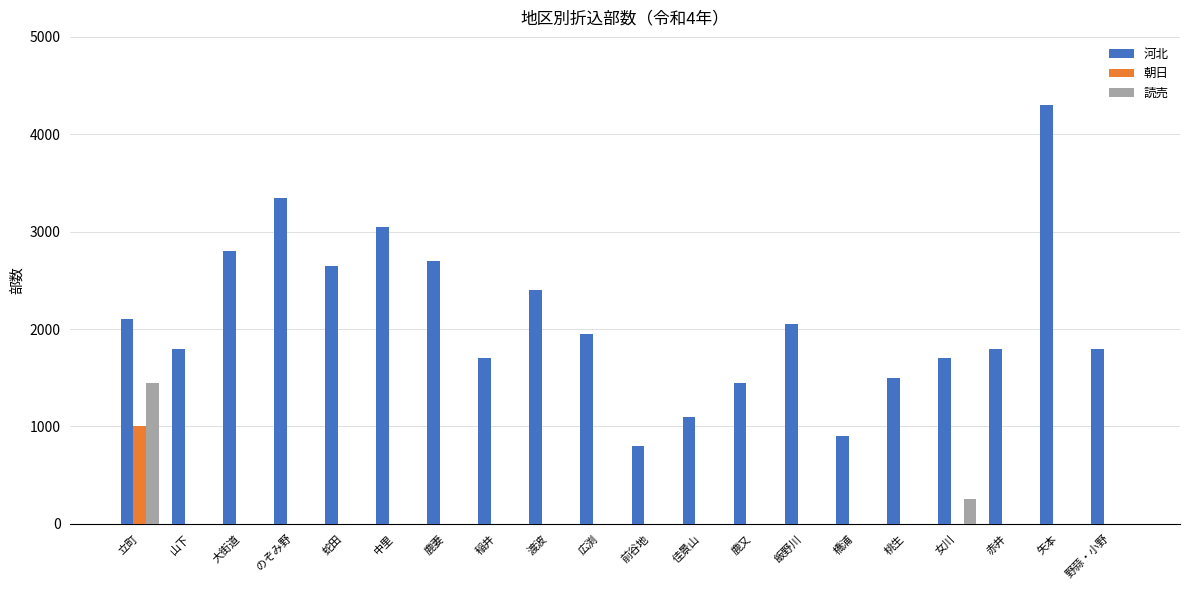

How many groups of bars are there?

20